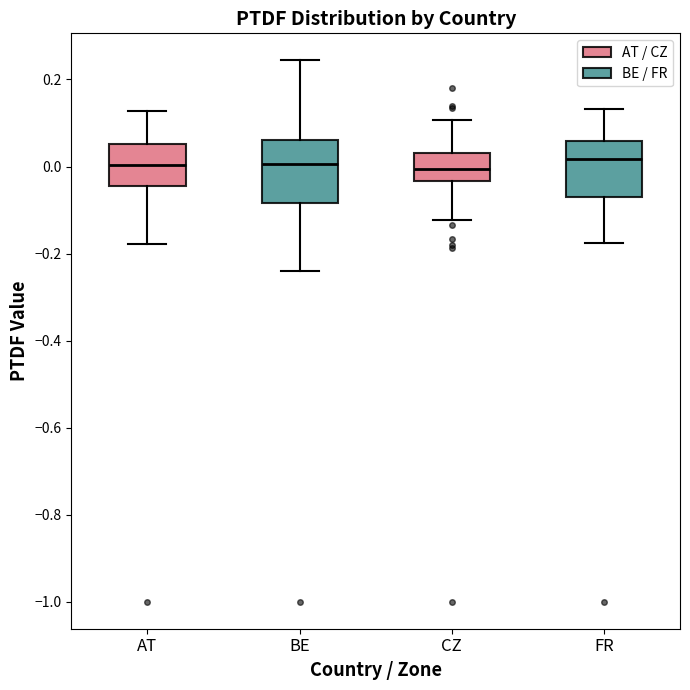

Reading left to right, transcribe this box plot: for each box, give where its median line is, the range the box spans, and where its two whiskers end, as read against the y-axis. The values are not printed on the chart, so give them approximately, as read against the axis.

AT: median 0.00, box -0.04 to 0.06, whiskers -0.18 to 0.12
BE: median 0.00, box -0.08 to 0.06, whiskers -0.24 to 0.24
CZ: median 0.00, box -0.04 to 0.04, whiskers -0.12 to 0.10
FR: median 0.02, box -0.06 to 0.06, whiskers -0.18 to 0.14